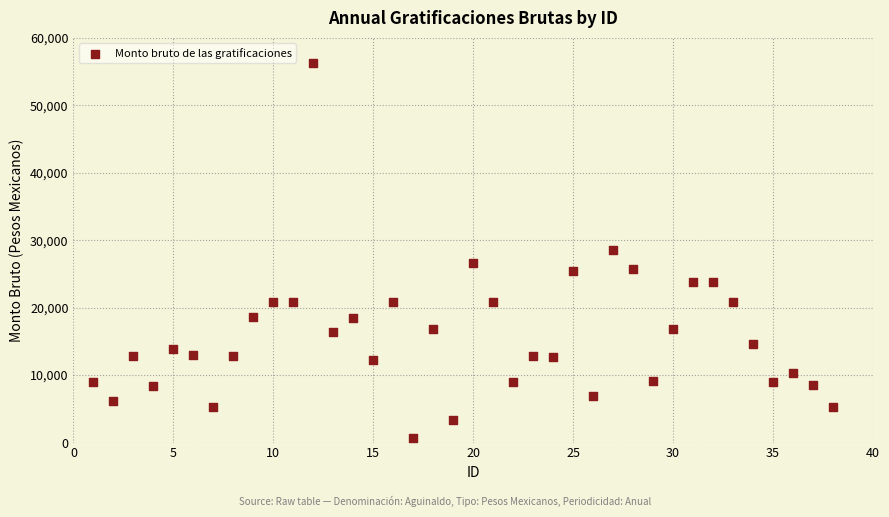

What is the range of X values (max minus min)?

37.0